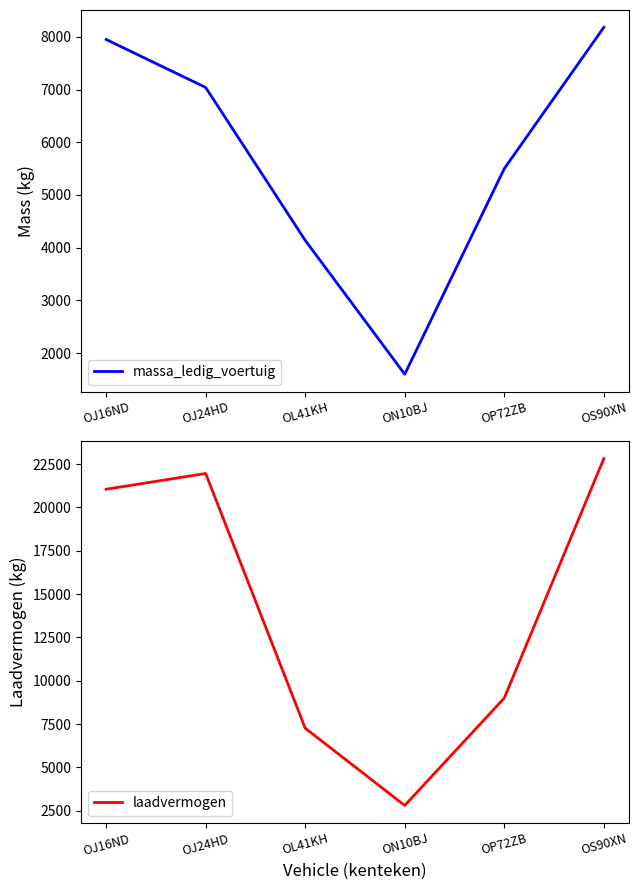

Which has a higher value, OJ16ND or ON10BJ?

OJ16ND